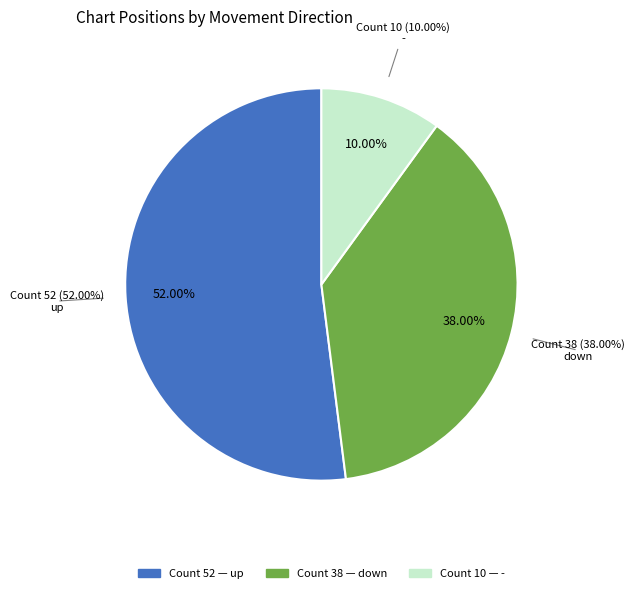

Count the number of slices in the pie.

3